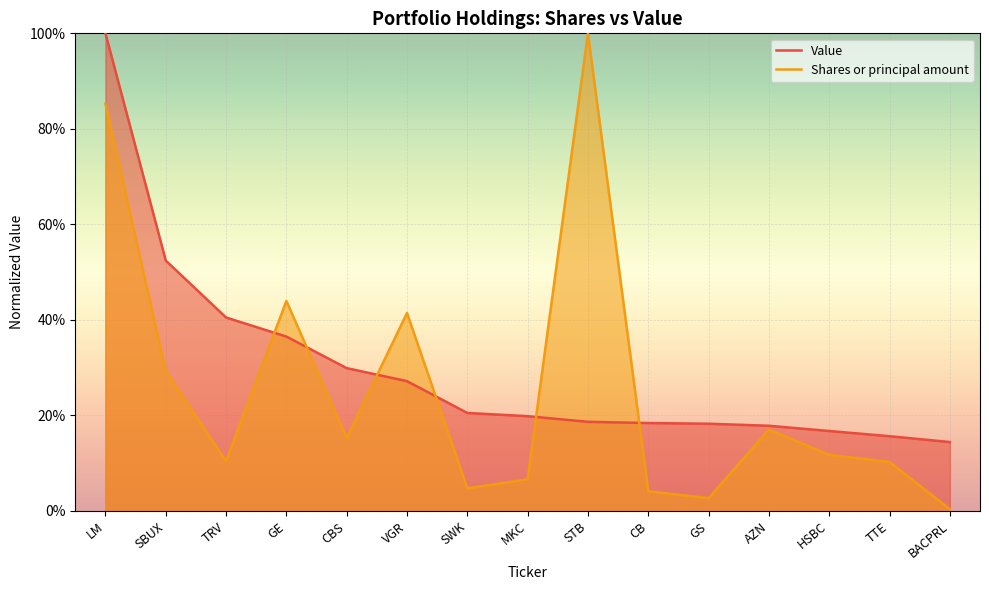

What is the sum of all Shares or principal amount values?

3.8